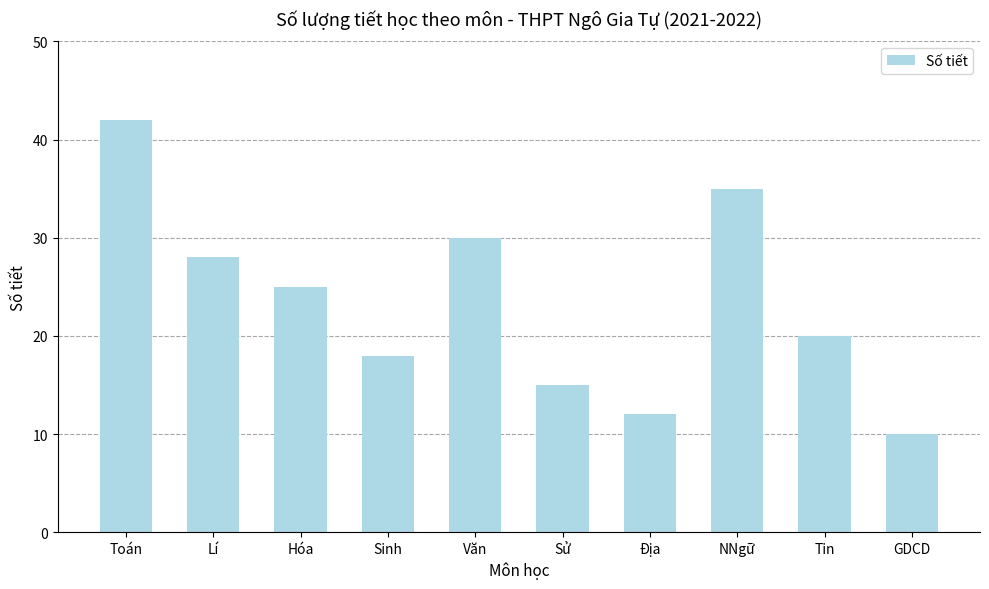

Which category has the lowest value across all series?

GDCD